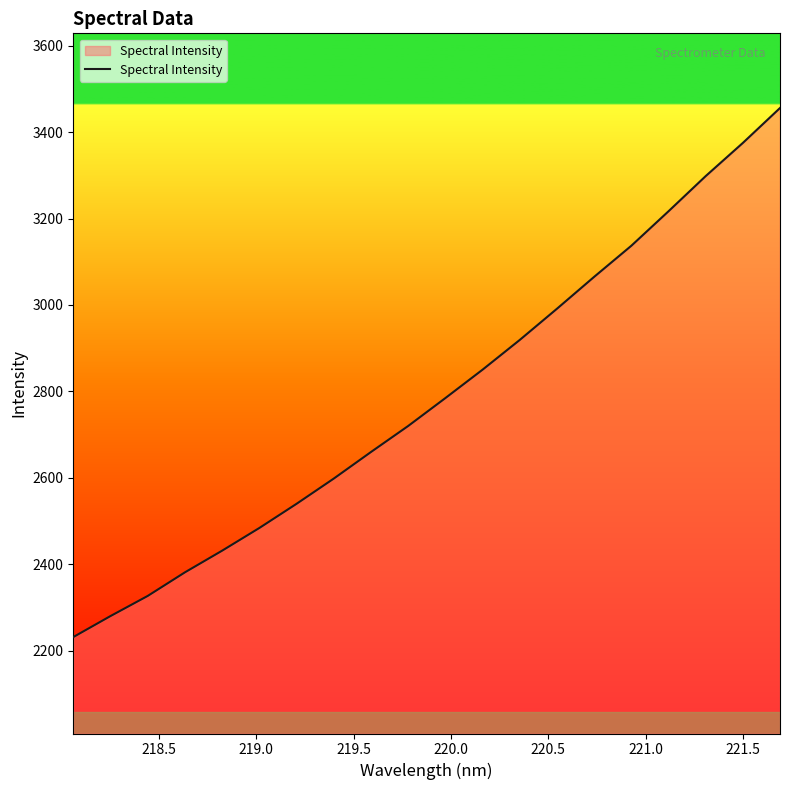

Does the chart display data point markers on the line(s)?

No